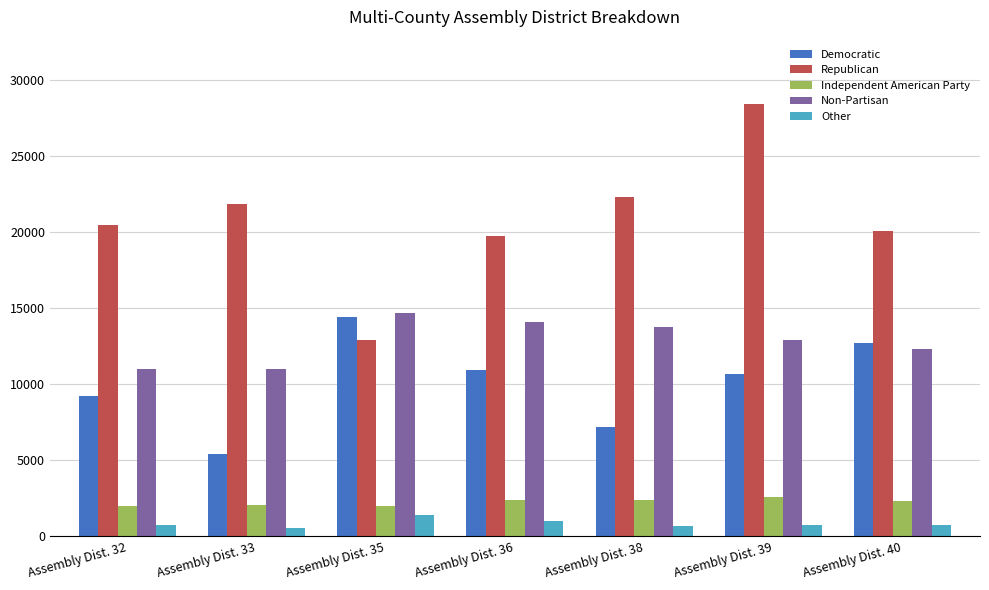

At Assembly Dist. 33, list the series in order from largest to smallest.

Republican, Non-Partisan, Democratic, Independent American Party, Other